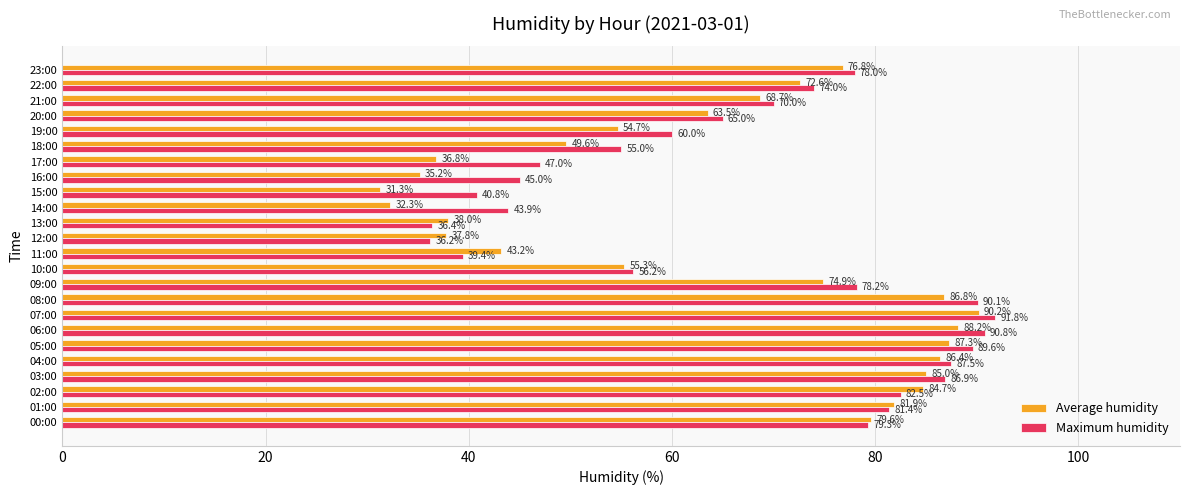

What is the average value of the Maximum humidity series?

66.9